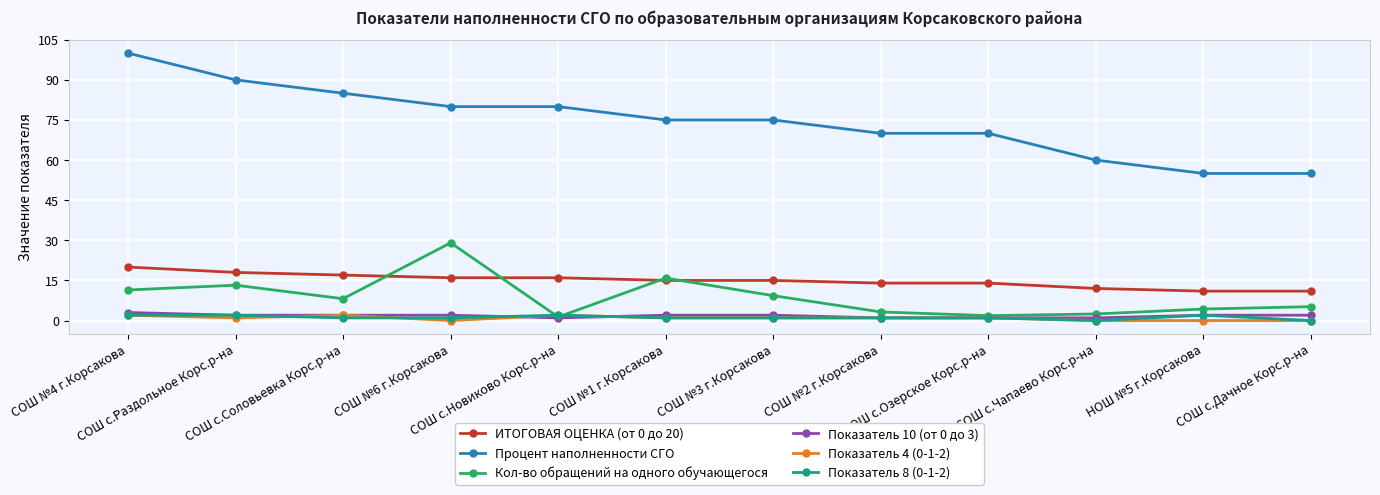

What is the greatest value displayed?

100.0